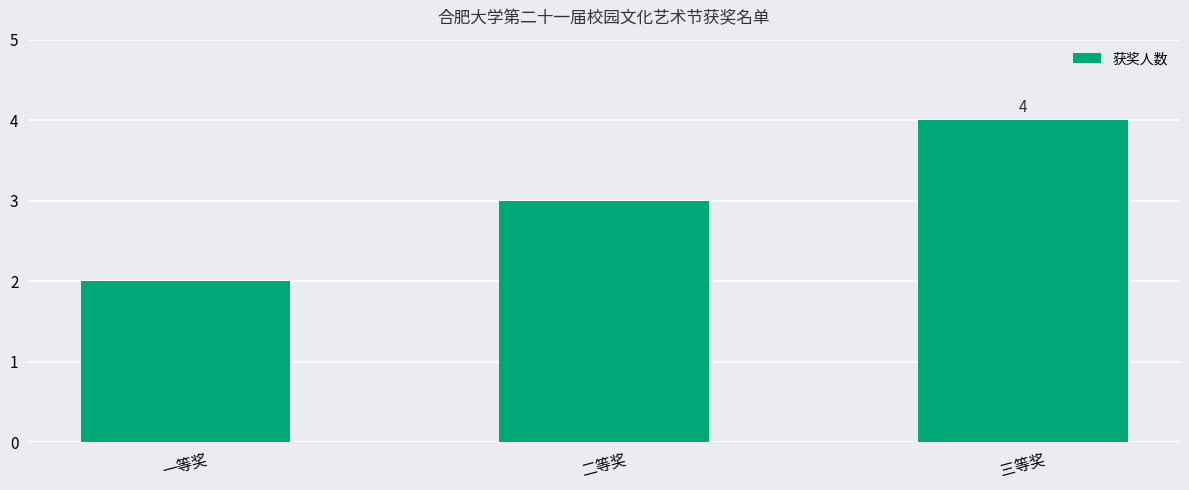

What position from the right is 三等奖?

1